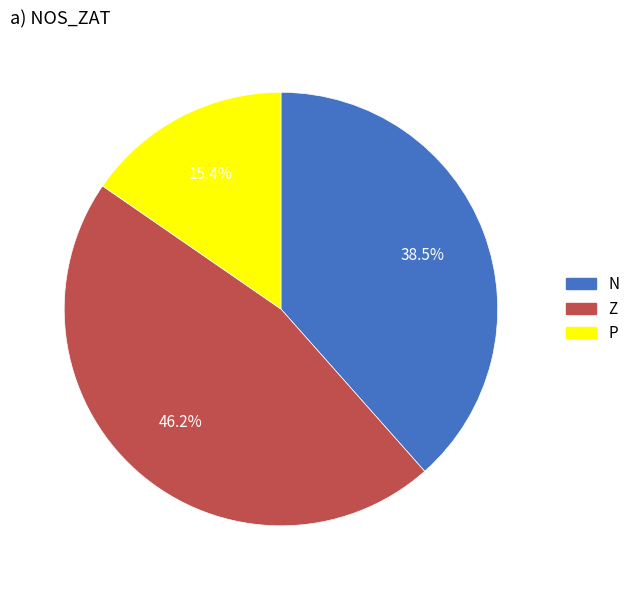

What is the smallest slice in the pie chart?

P